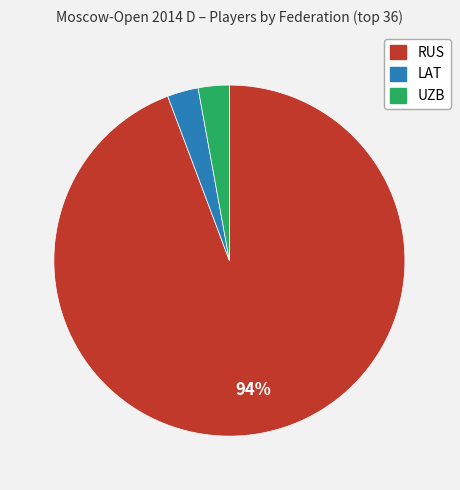

Is it true that RUS is 89% of the pie?

False